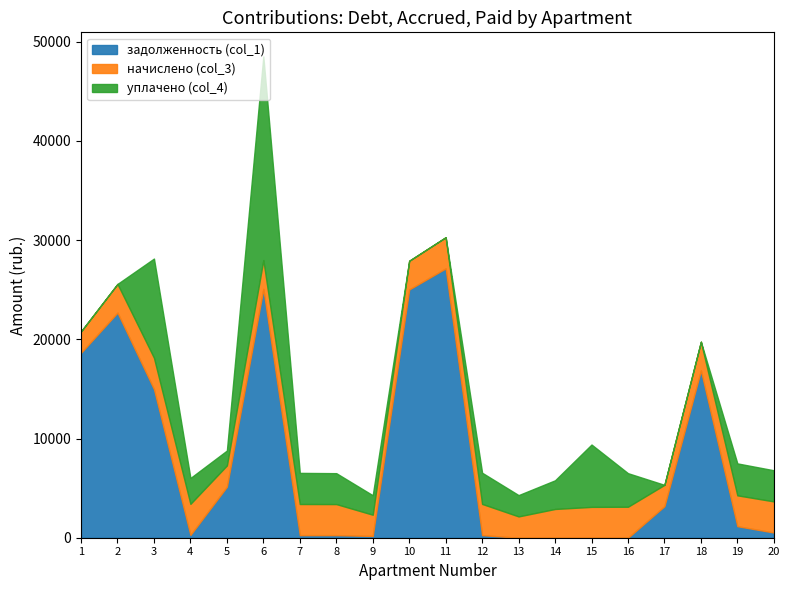

How many lines are shown in the chart?

3